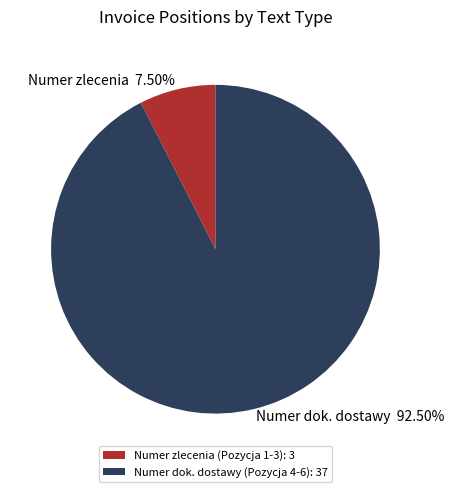

Approximately how many times larger is the value at Numer dok. dostawy compared to Numer zlecenia?

12.3